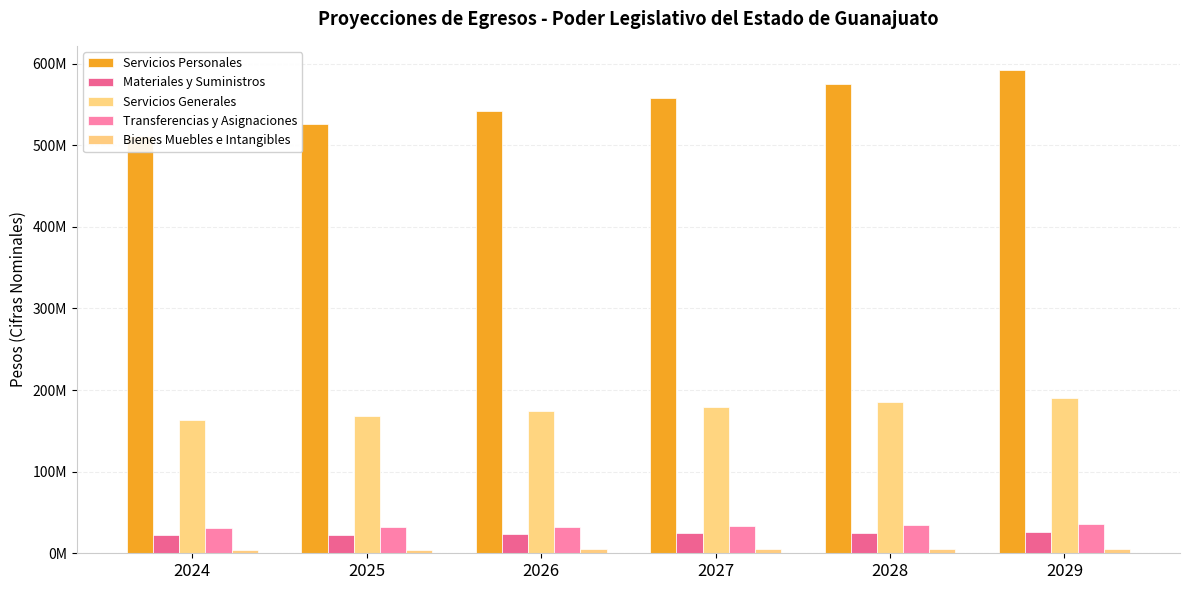

Which label corresponds to the smallest value in the chart?

2024